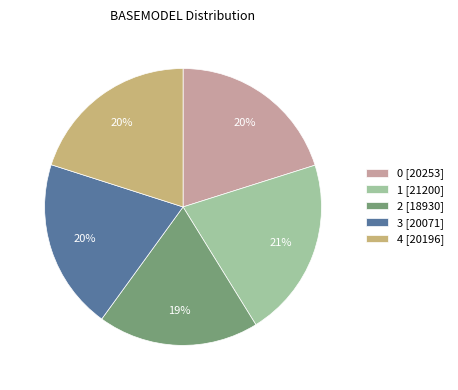

Which slice is the smallest?

2